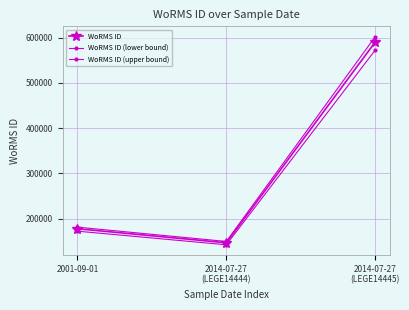

What is the greatest value displayed?

602240.6